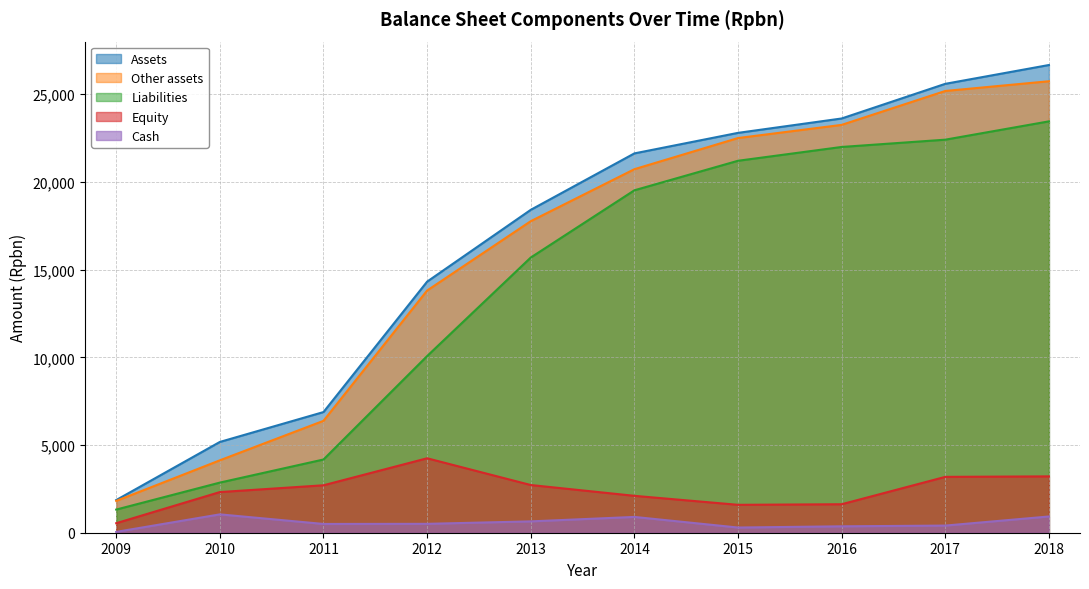

What is the sum of the Assets values at 2010 and 2015?

27976.0